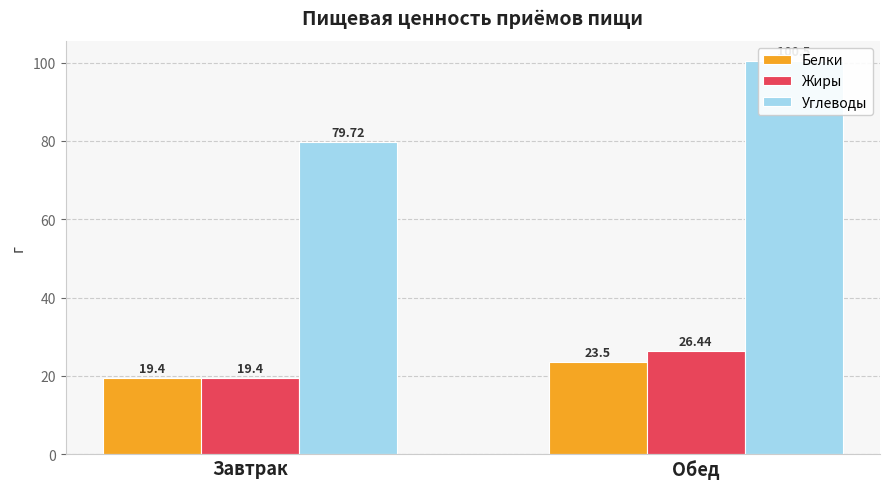

Where is Белки nearest to the value 21?

Завтрак